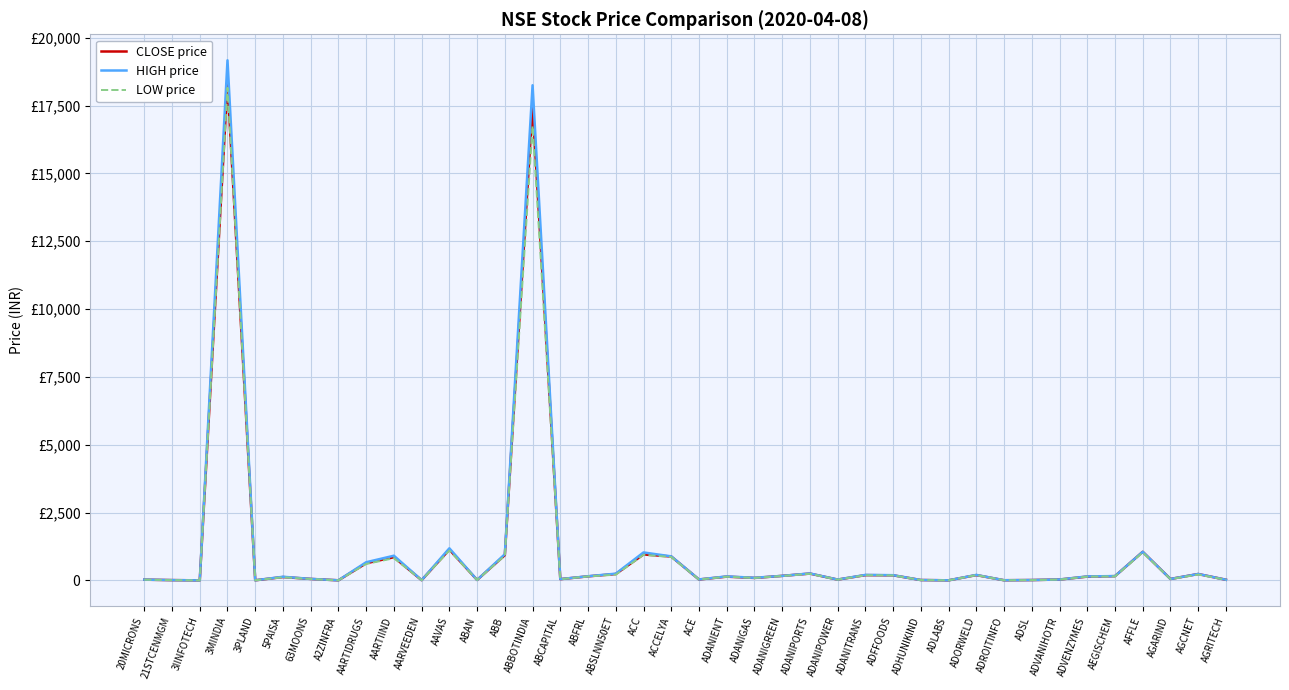

Is it true that CLOSE price equals 517.4 at AARTIIND?

False